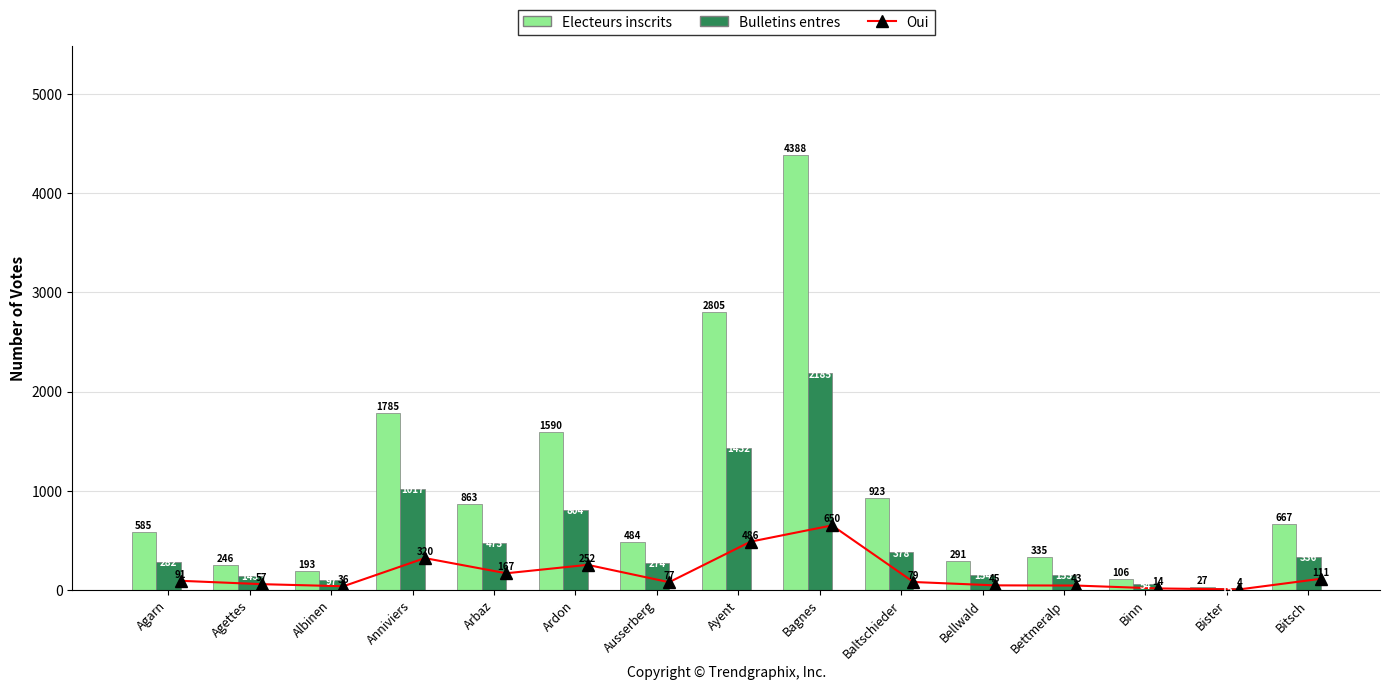

What is the value of the Bulletins entres bar at the 10th from the left?

378